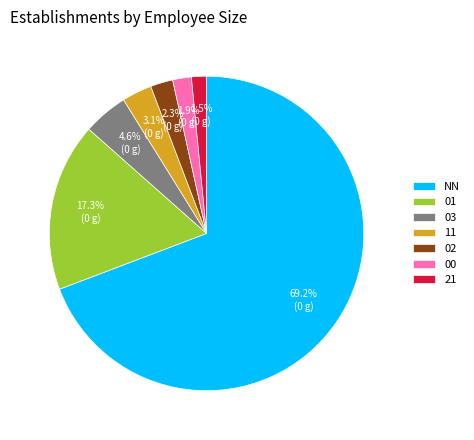

Approximately how many times larger is the value at 21 compared to 11?

0.5